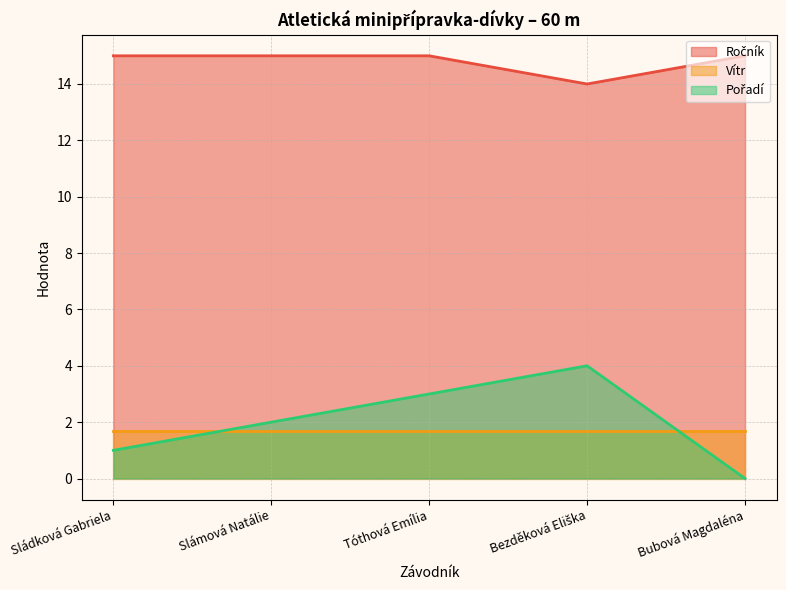

What is the average value of the Pořadí series?

2